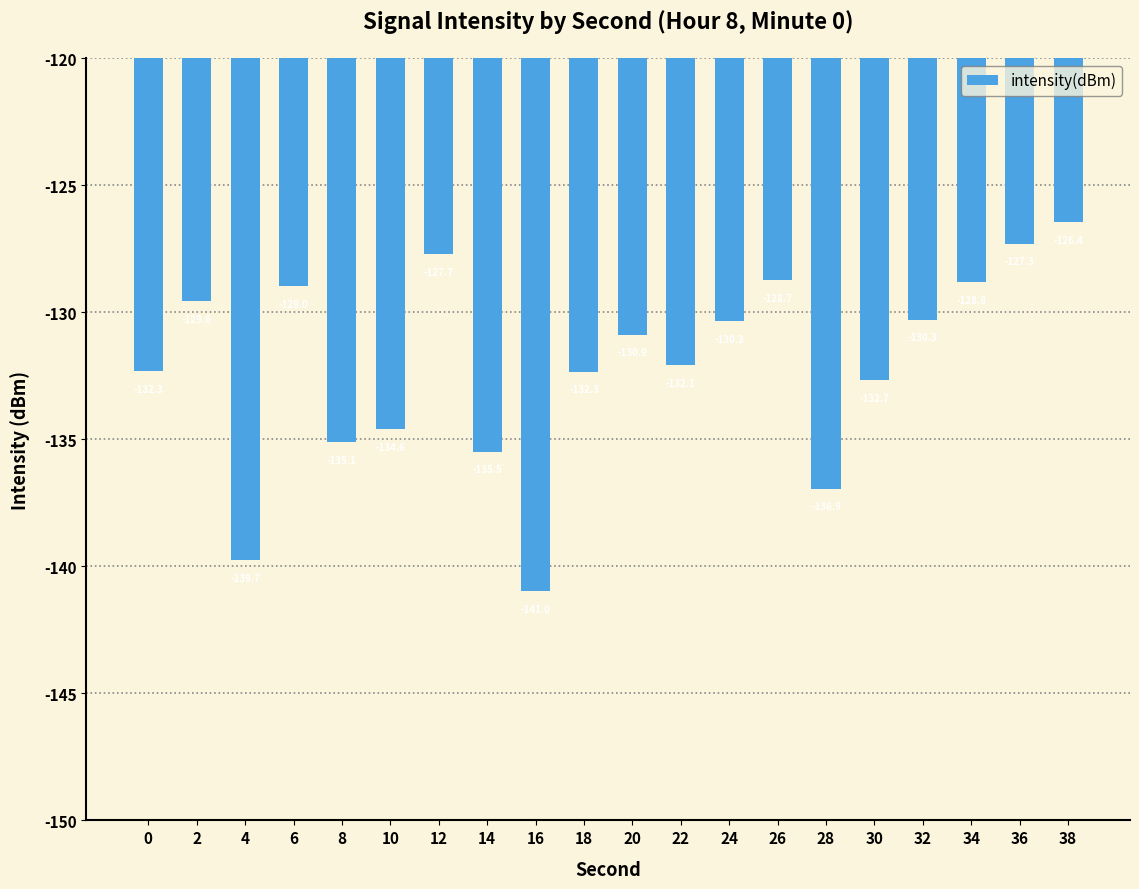

What is the sum of all values?

-2641.2